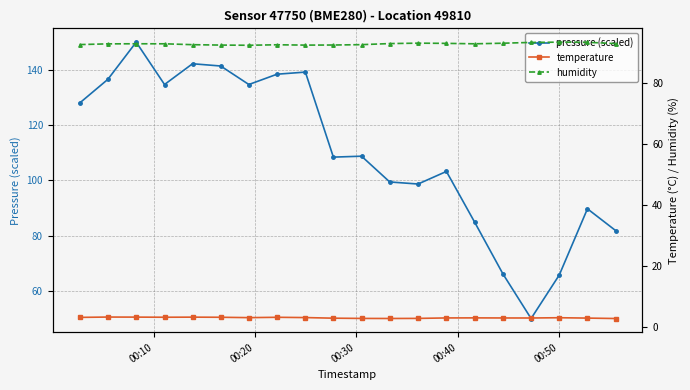

True or false: pressure (scaled) has more than 1 interior local peaks.

True